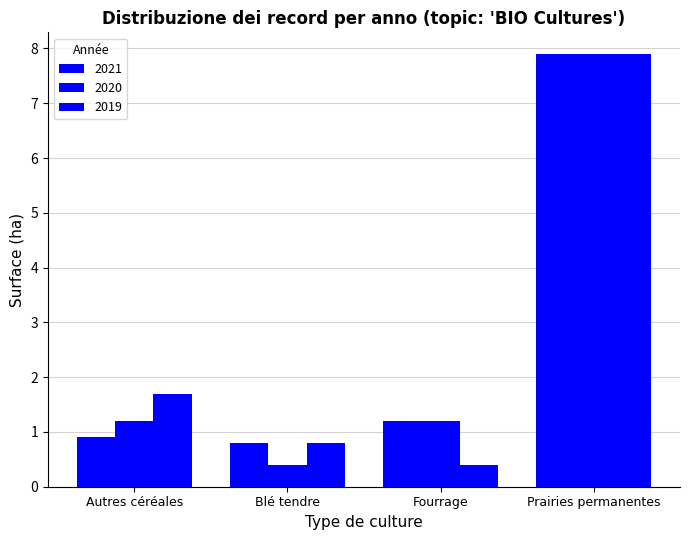

At which category is the sum across all series the highest?

Prairies permanentes